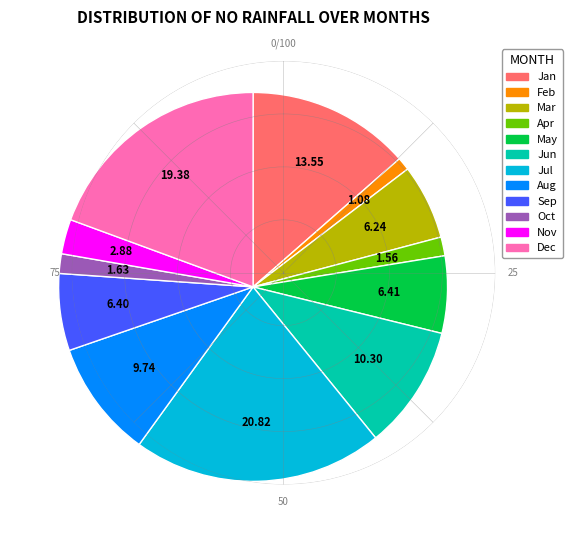

Does Nov represent more than half of the total?

No